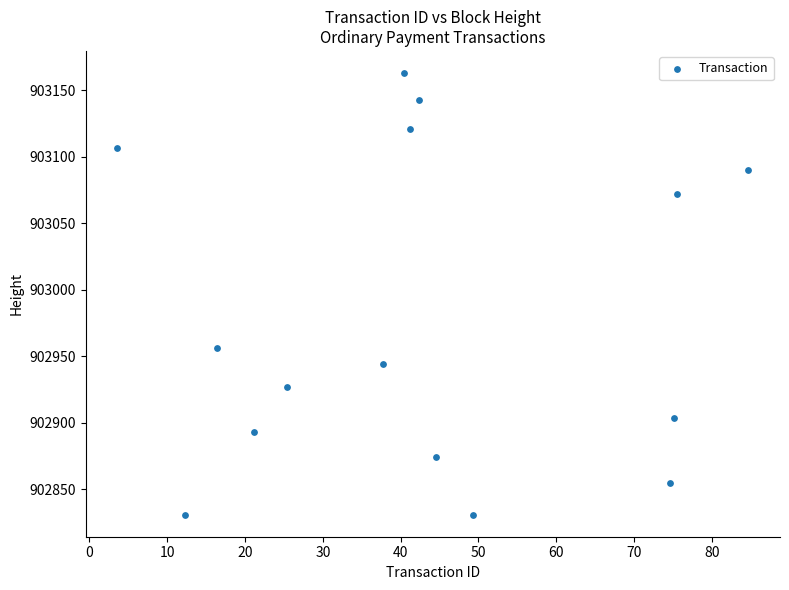

What Y value in the scatter plot is closest to 902997?

902956